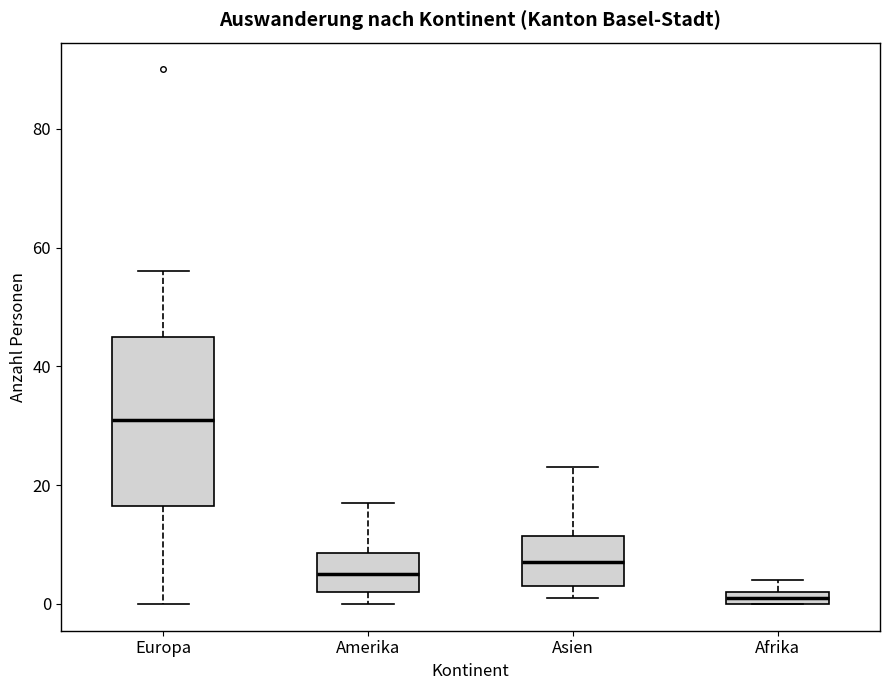

Where is the upper edge of the box for Europa on the y-axis? The values are not printed on the chart, so give them approximately, as read against the axis.

46